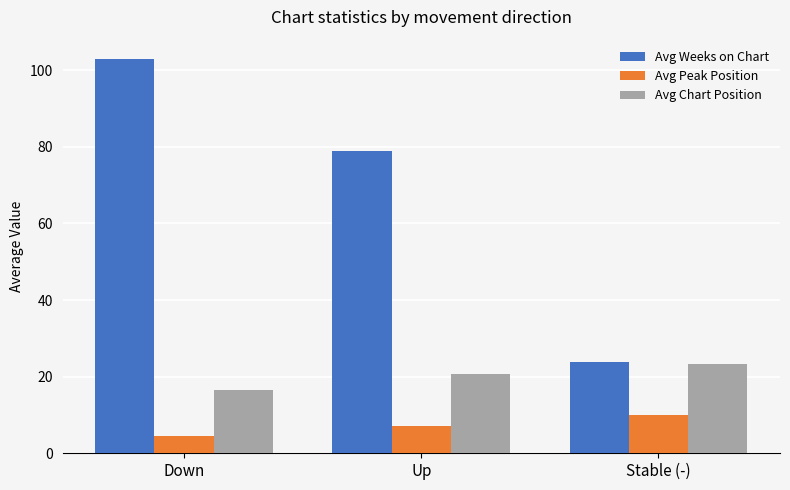

Count the number of categories in the chart.

3